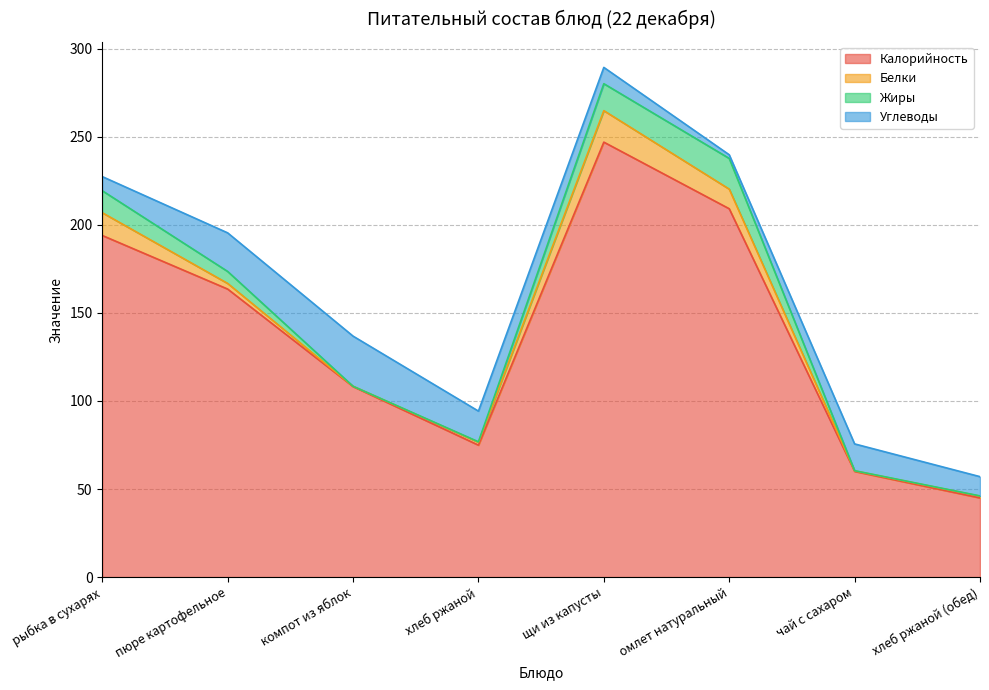

What is the sum of the Углеводы values at компот из яблок and рыбка в сухарях?

36.5